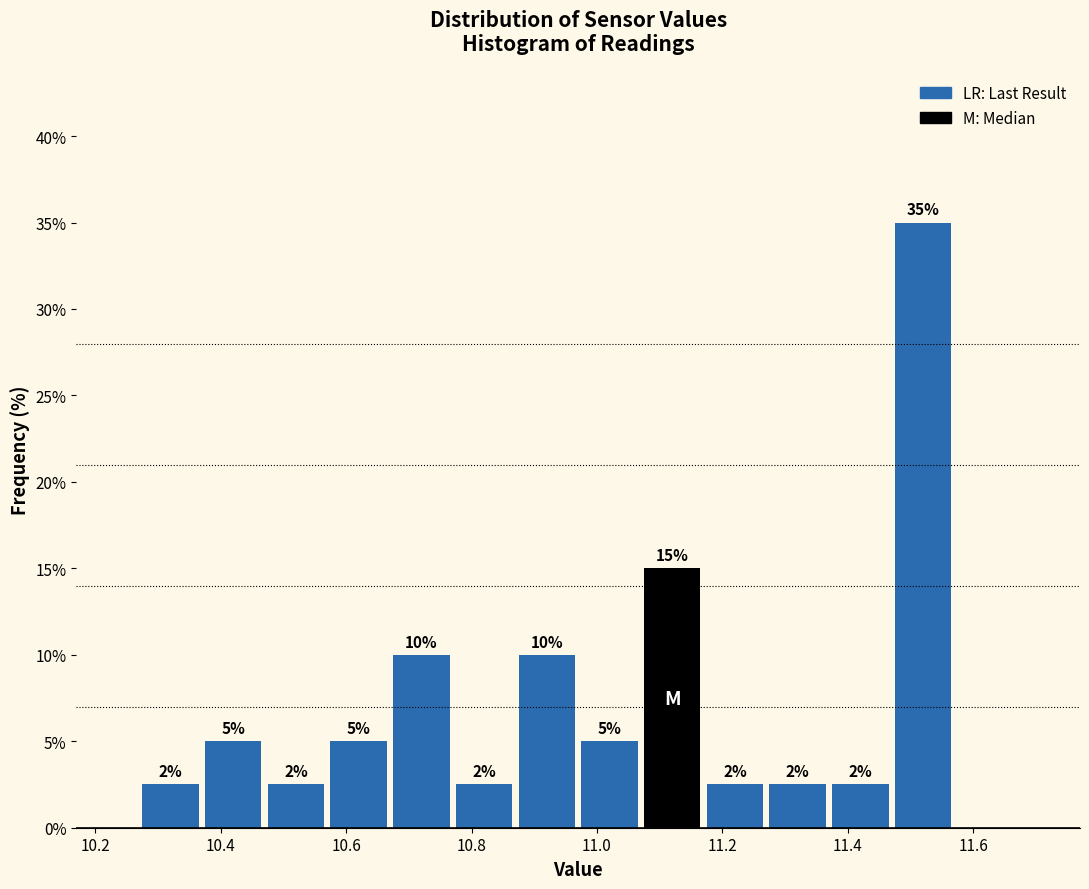

Over which range of the x-axis is the bar tallest?

11.47 to 11.57